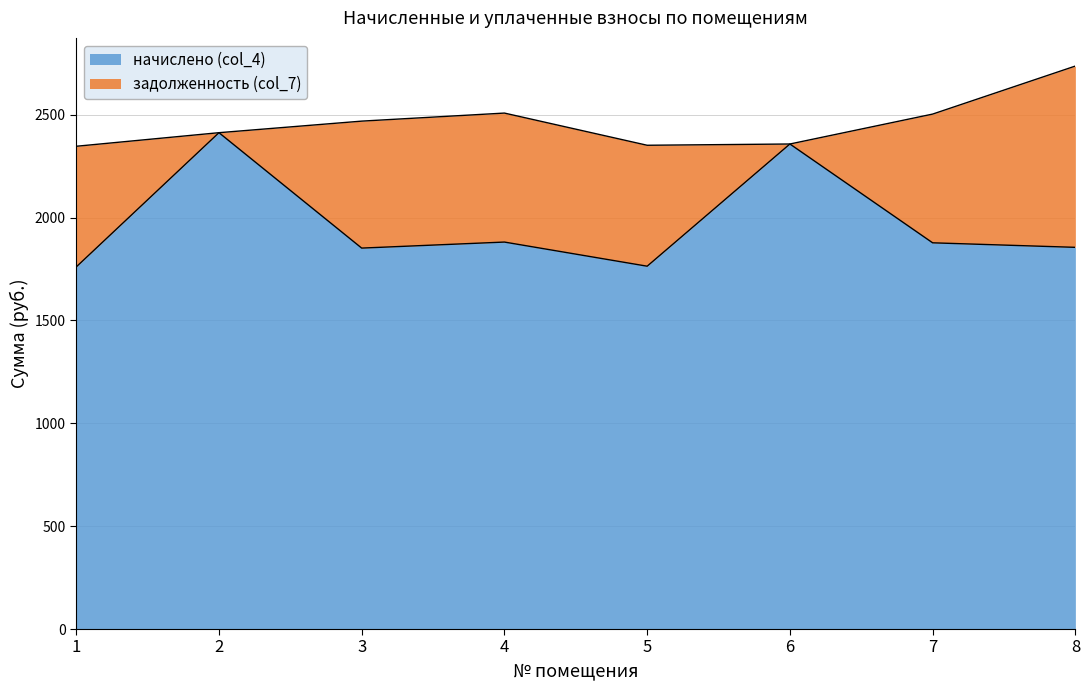

Where is the first local maximum?

2